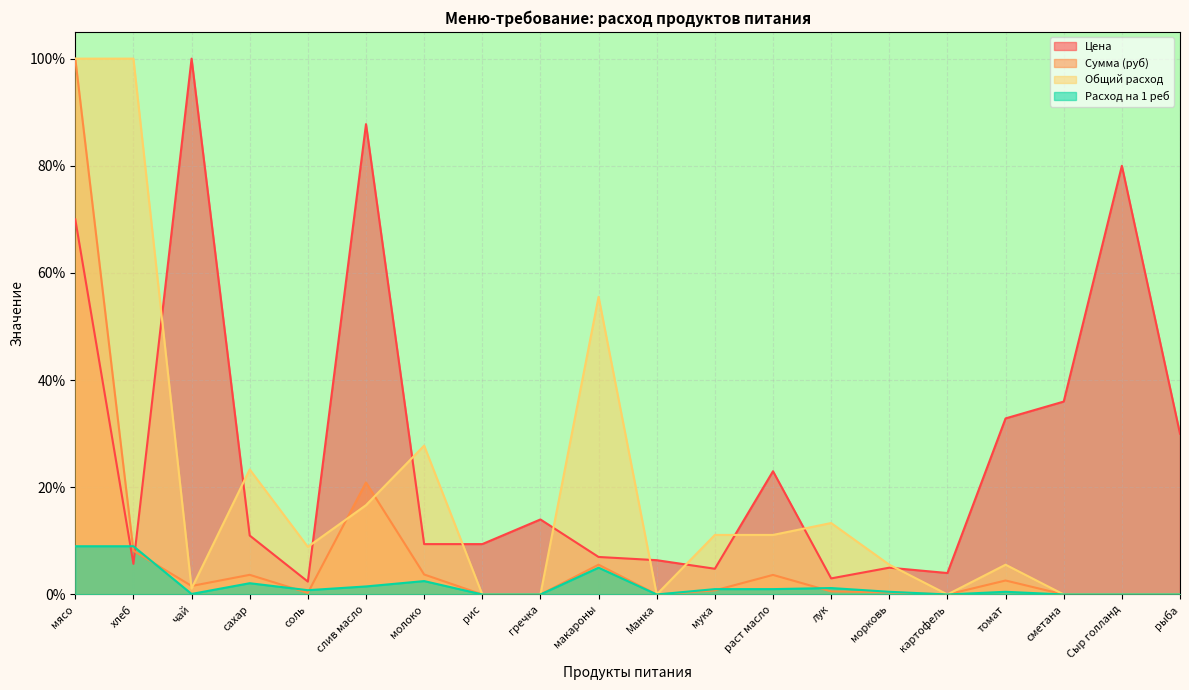

What are all the series names shown in the legend?

Цена, Сумма (руб), Общий расход, Расход на 1 реб